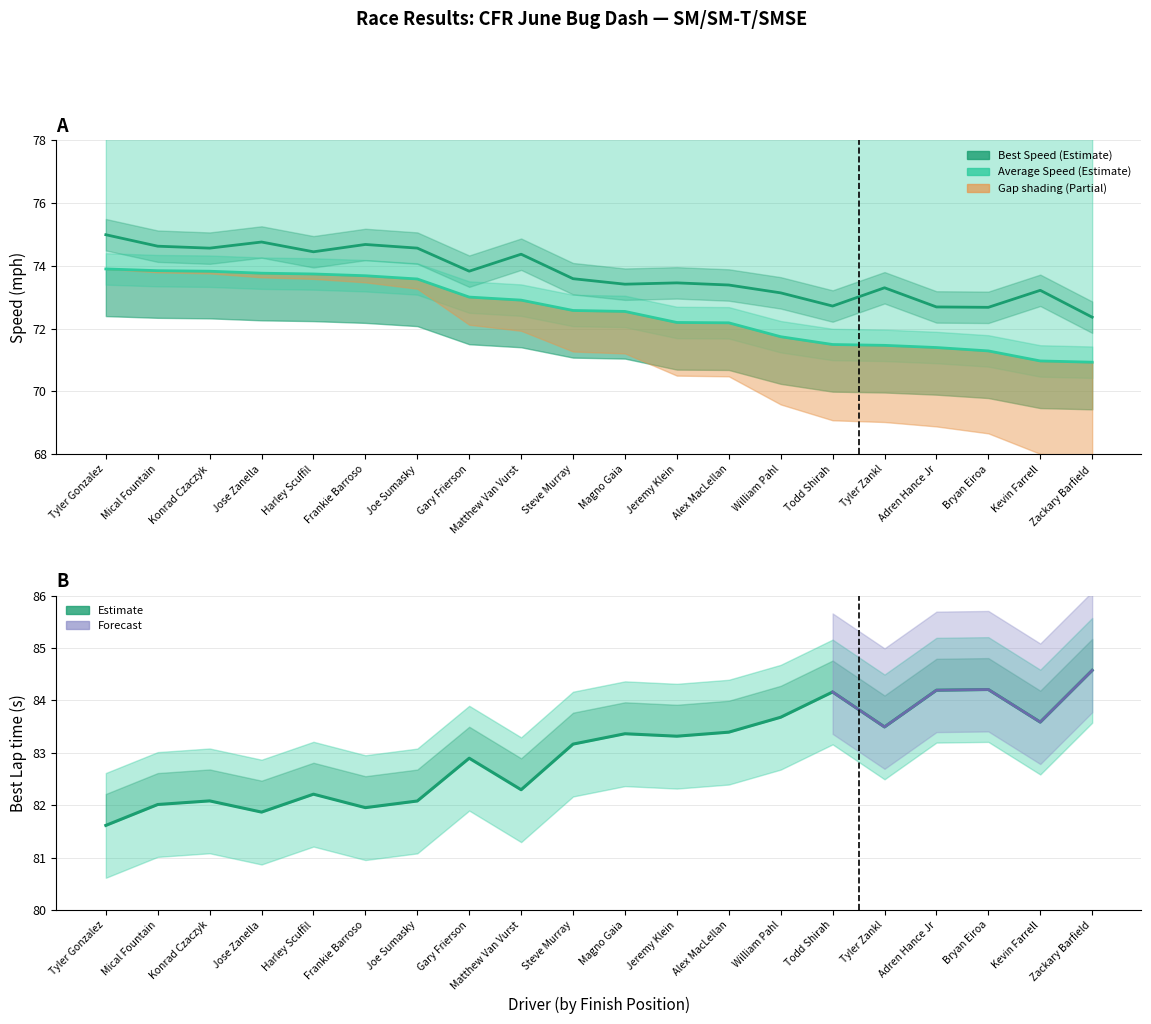

Is this an area chart (filled region under the line)?

No